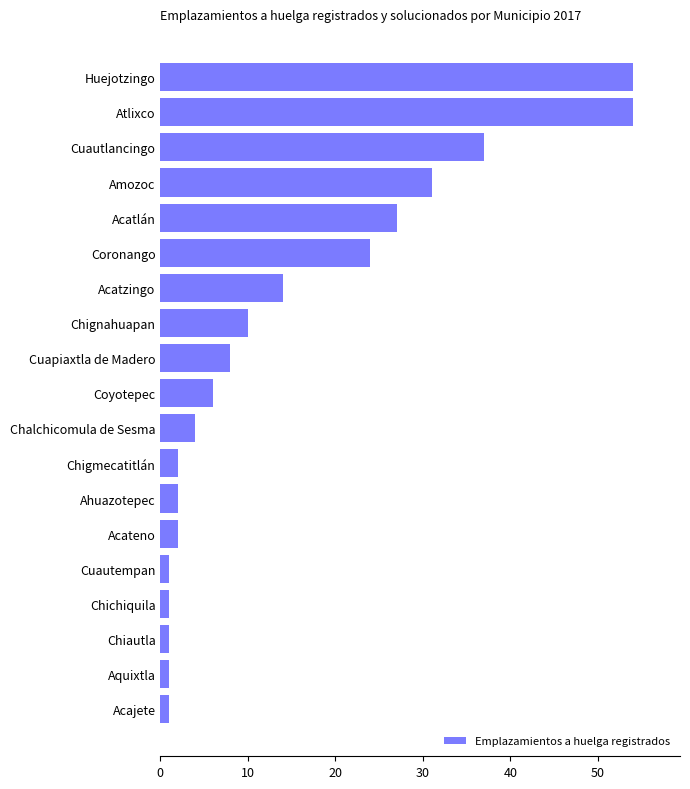

What is the maximum value shown in the chart?

54